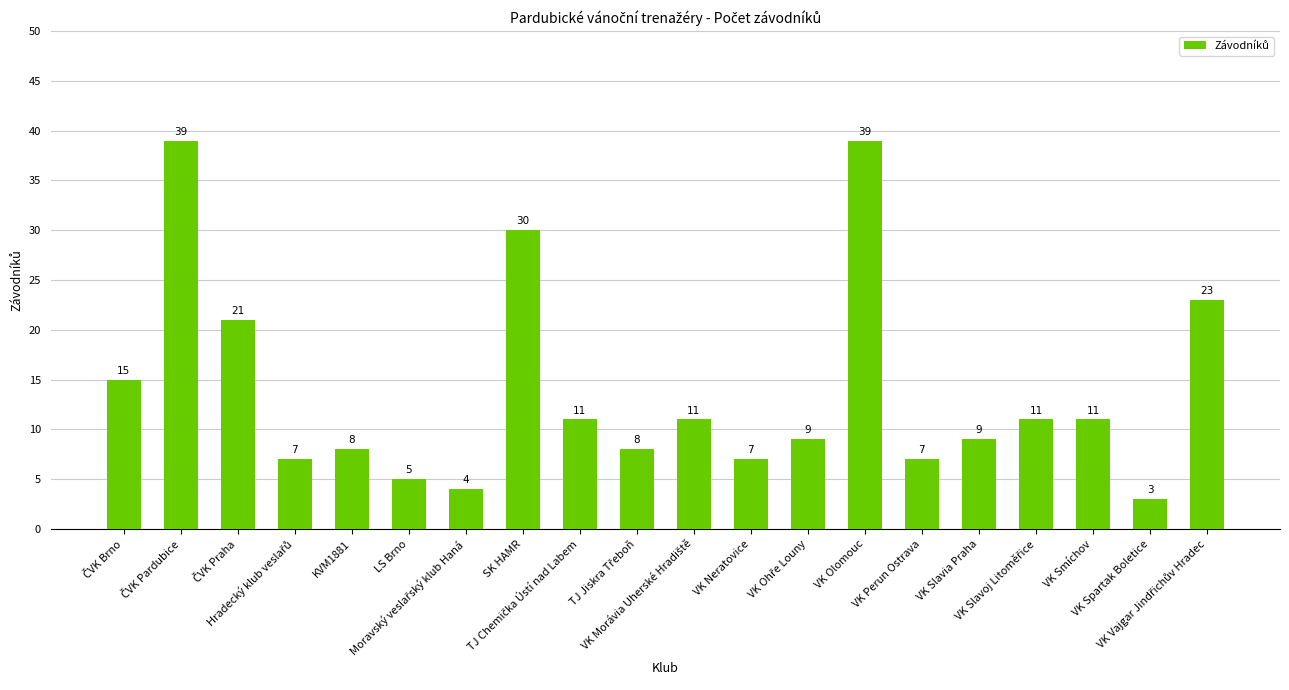

What is the greatest value displayed?

39